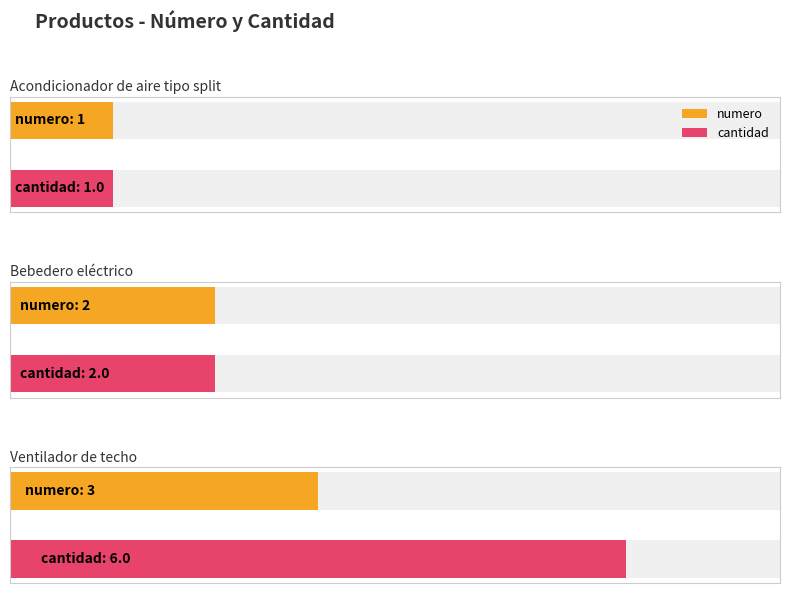

Reading left to right, list all the values displayed in this chart.

numero: 1	2	3
cantidad: 1	2	6